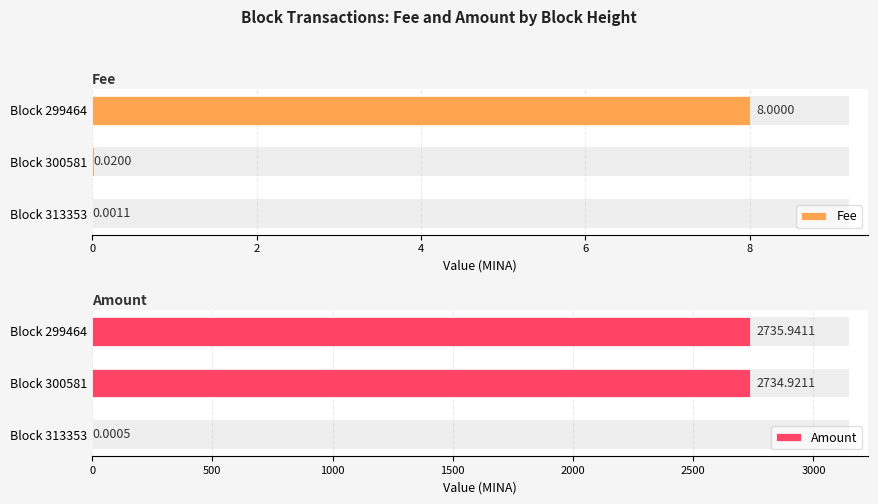

Count the number of data series in this chart.

2